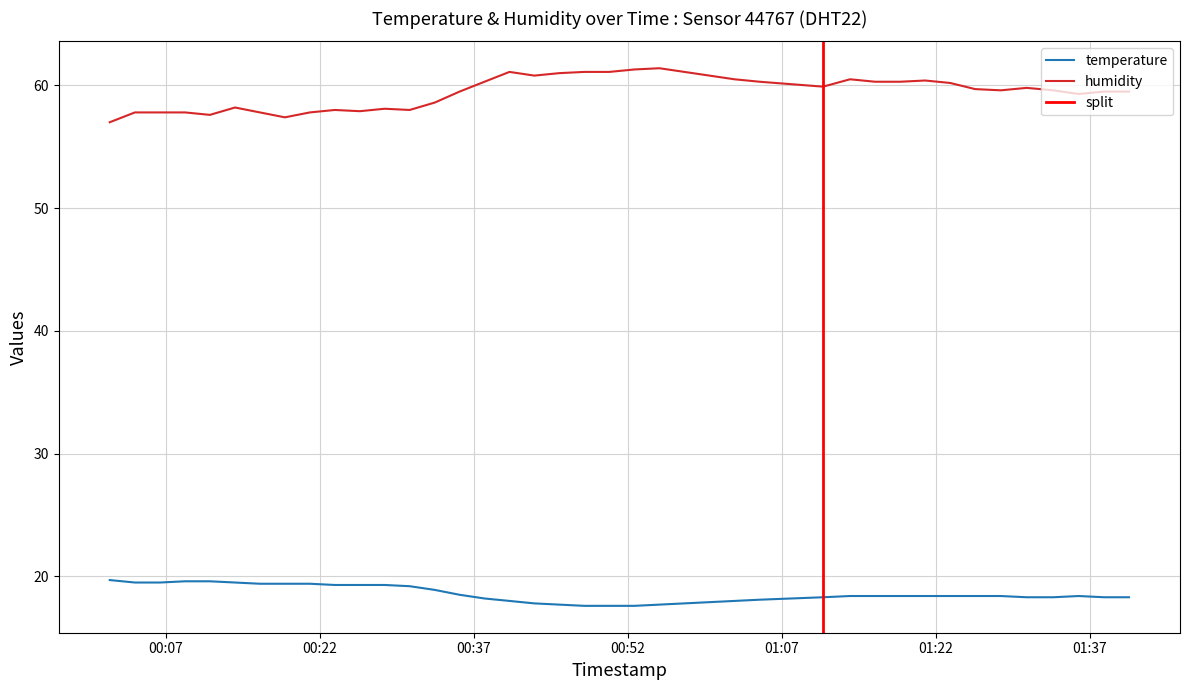

What is the label of the 19th point from the right?

2023-06-14T00:52:39